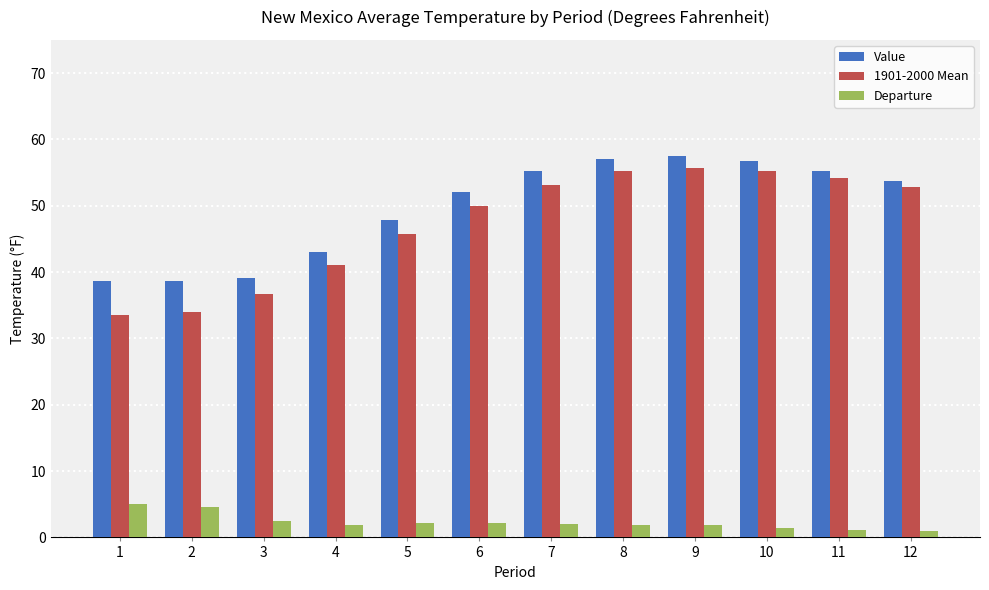

How many series are shown in this chart?

3